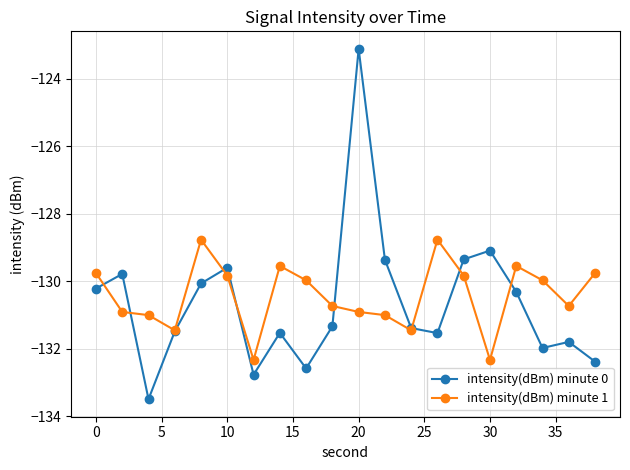

What is the value of the intensity(dBm) minute 1 point at the 6th from the left?

-129.8